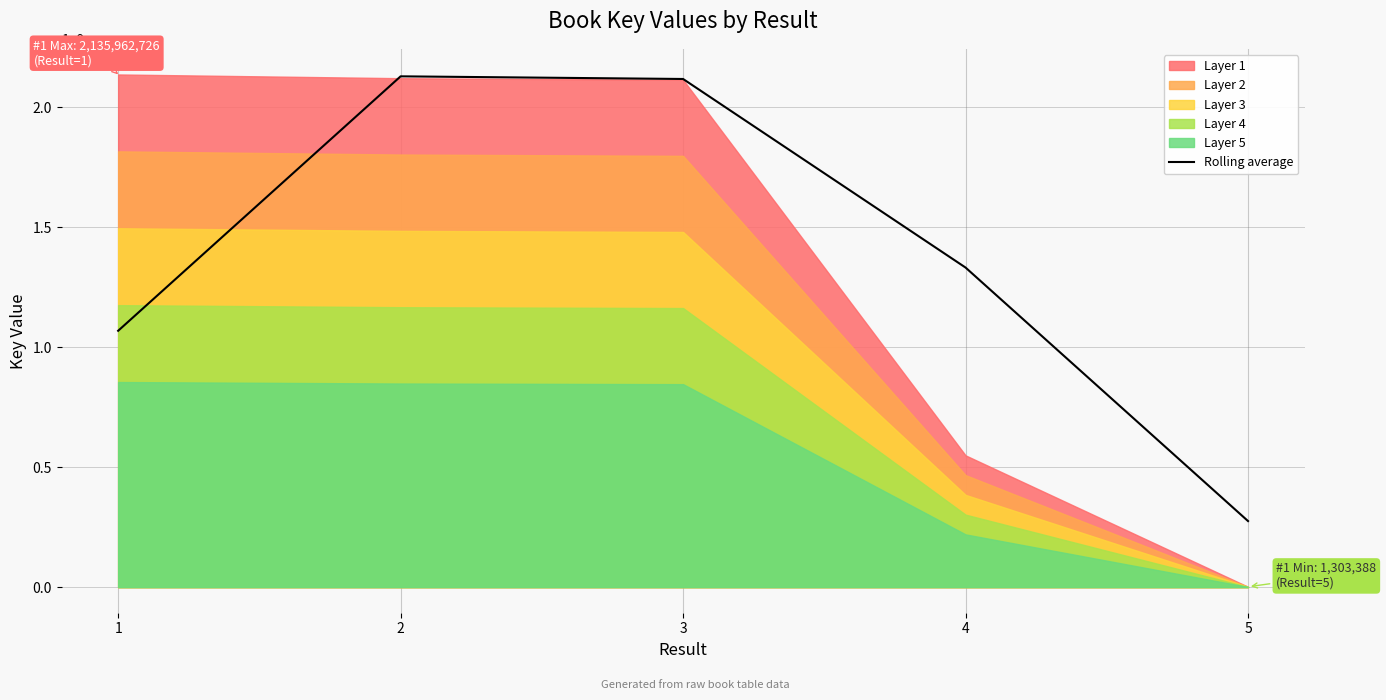

What is the sum of all values?

6919733219.0